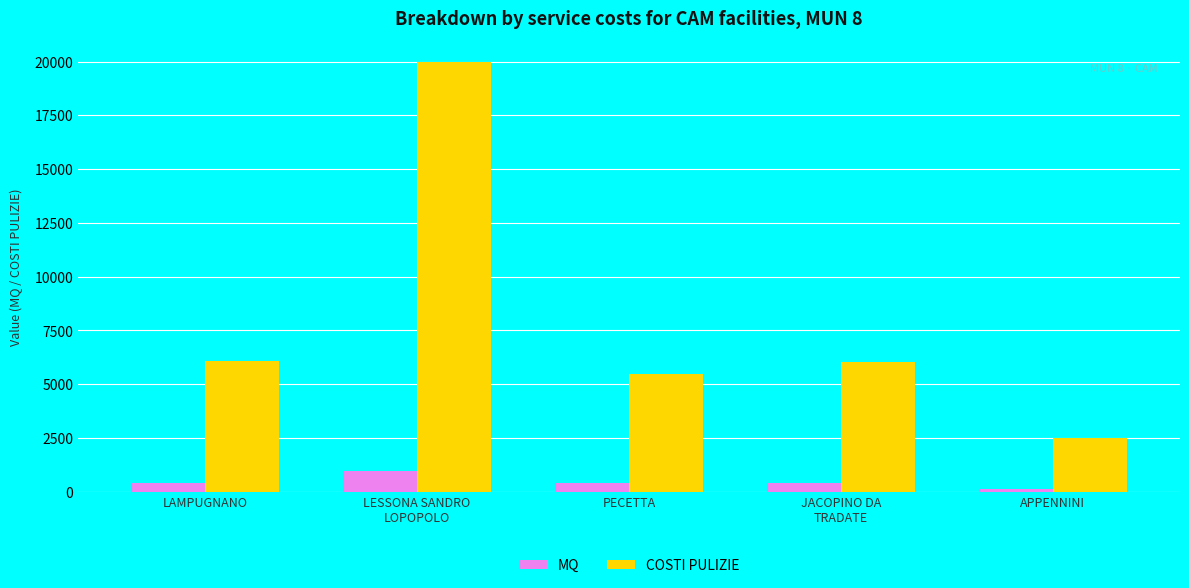

What is the minimum value shown in the chart?

143.0